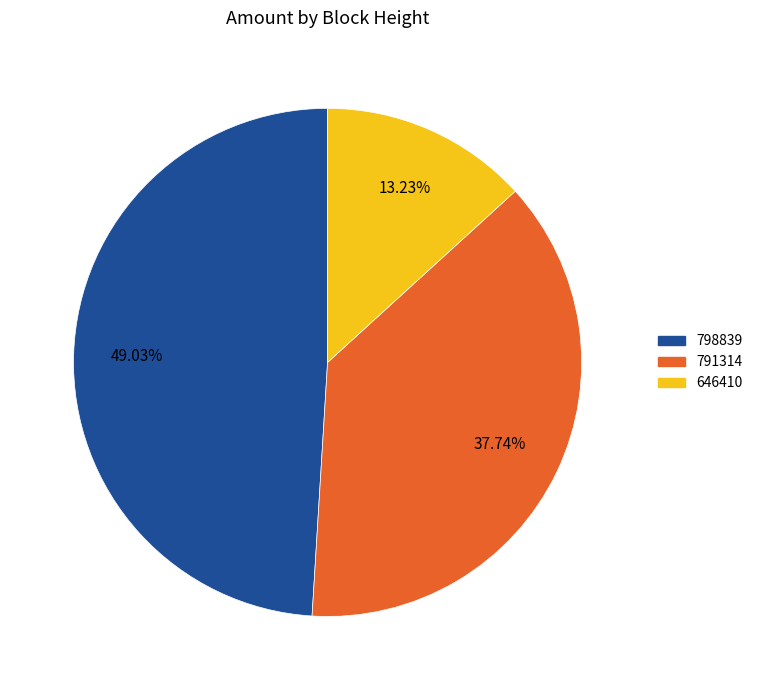

Is it true that 791314 is 24% of the pie?

False